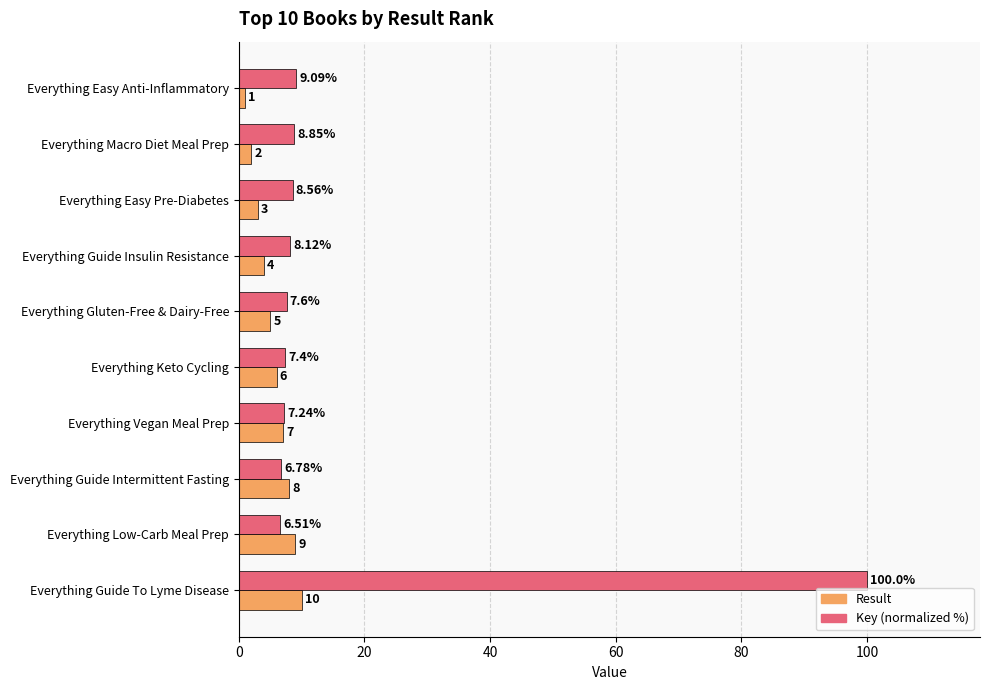

Which series has the largest range (max minus min)?

Key (normalized %)